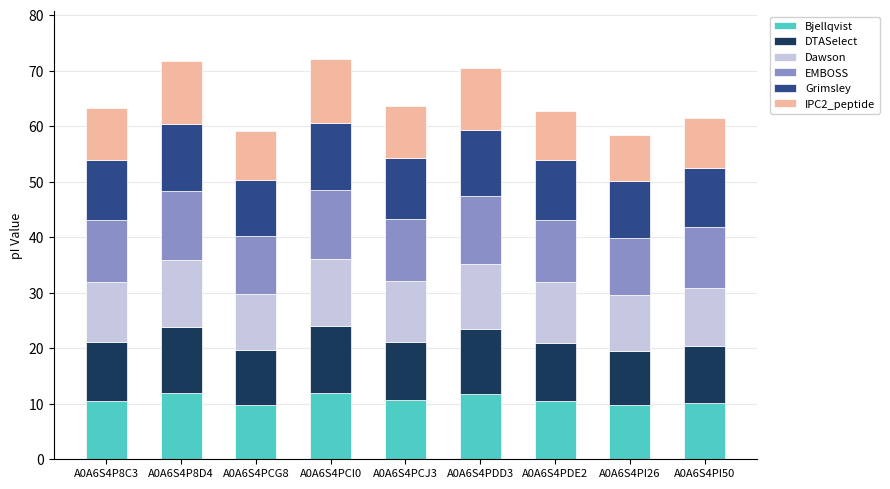

What is the difference between the Bjellqvist values at A0A6S4PDD3 and A0A6S4PCJ3?

1.1